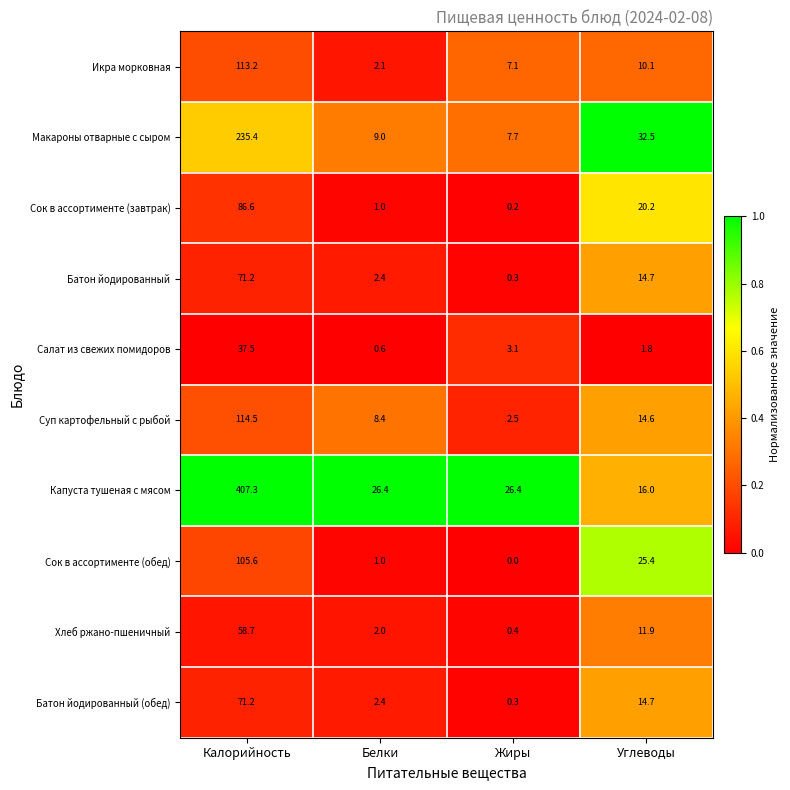

What is the difference between the second highest and minimum values in the Суп картофельный с рыбой series?

12.1